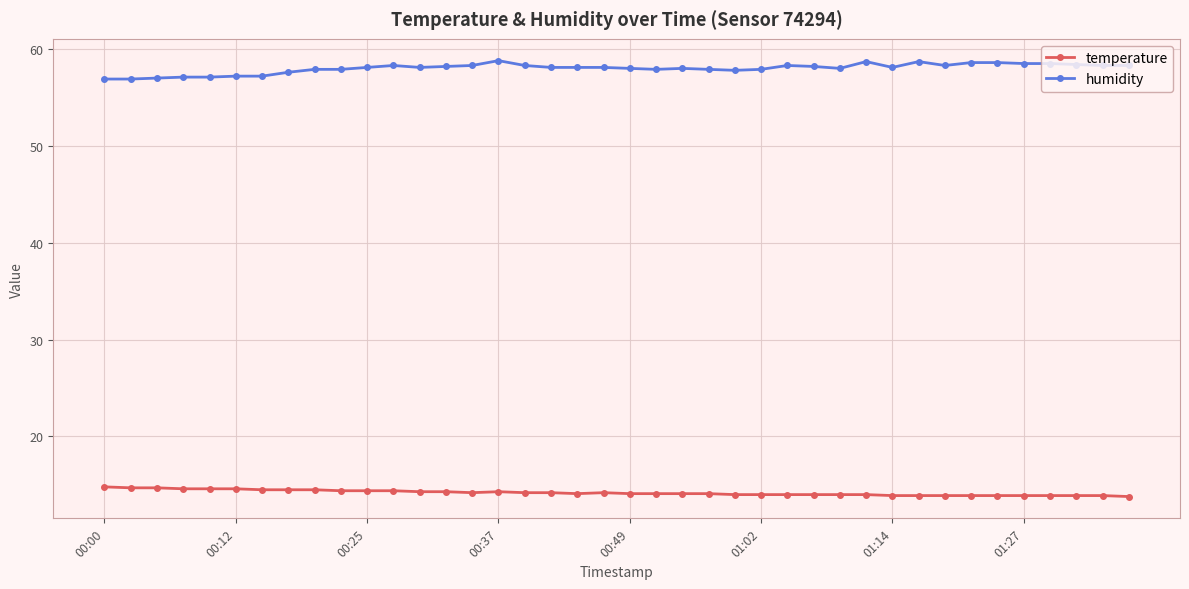

Which series has the widest spread of values?

humidity